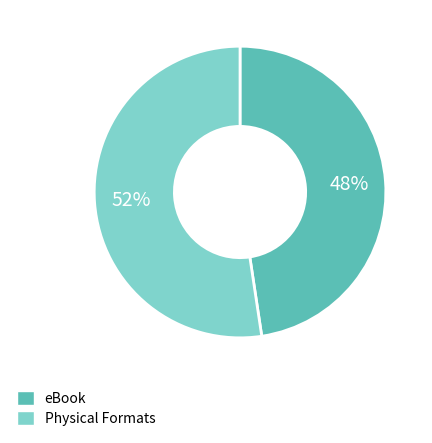

To the nearest percent, what is the average slice percentage?

50%